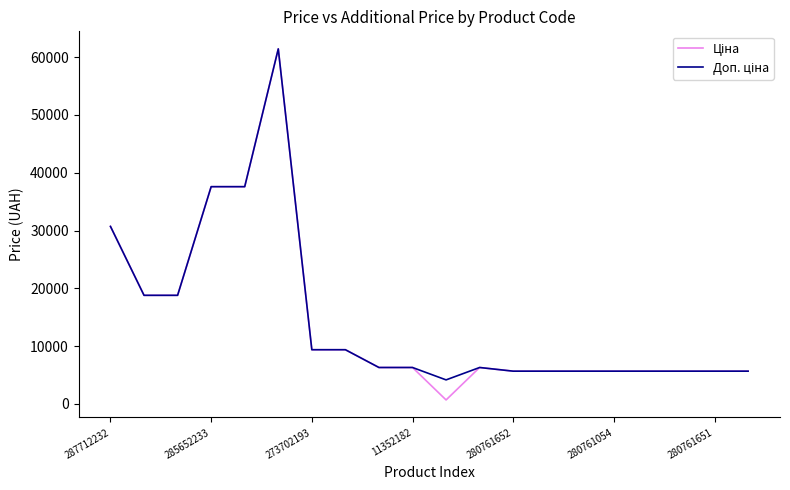

Rank the series by their maximum value, from lowest to highest.

Ціна, Доп. ціна